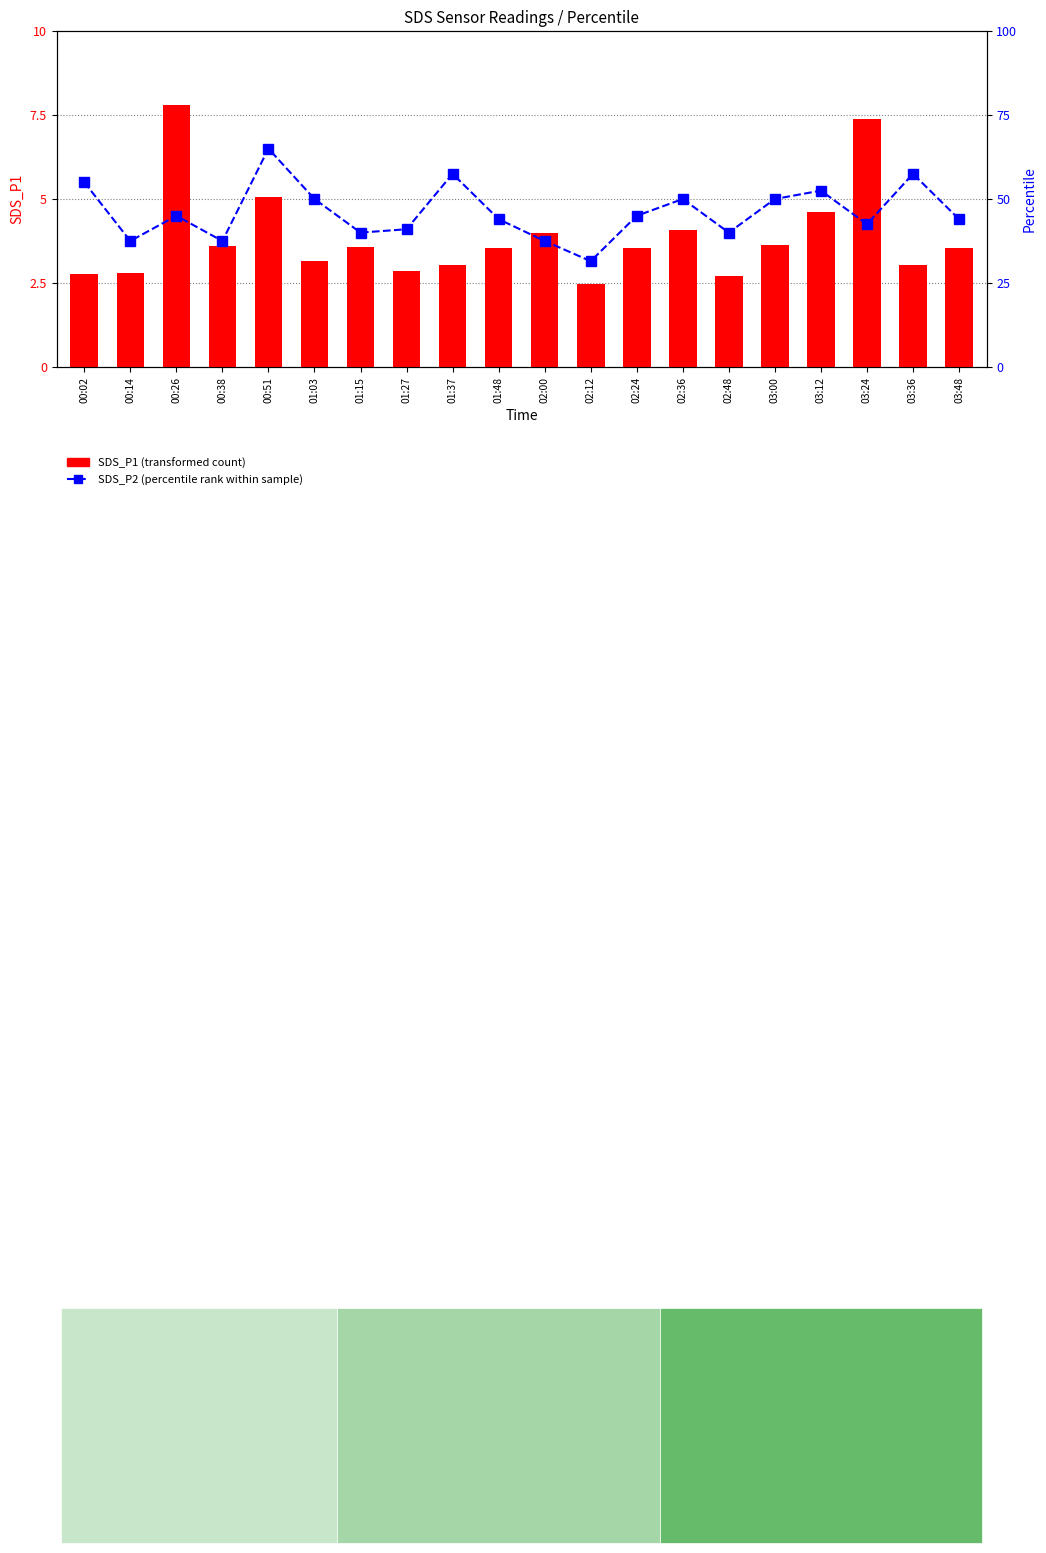

What position from the left is 03:24?

18